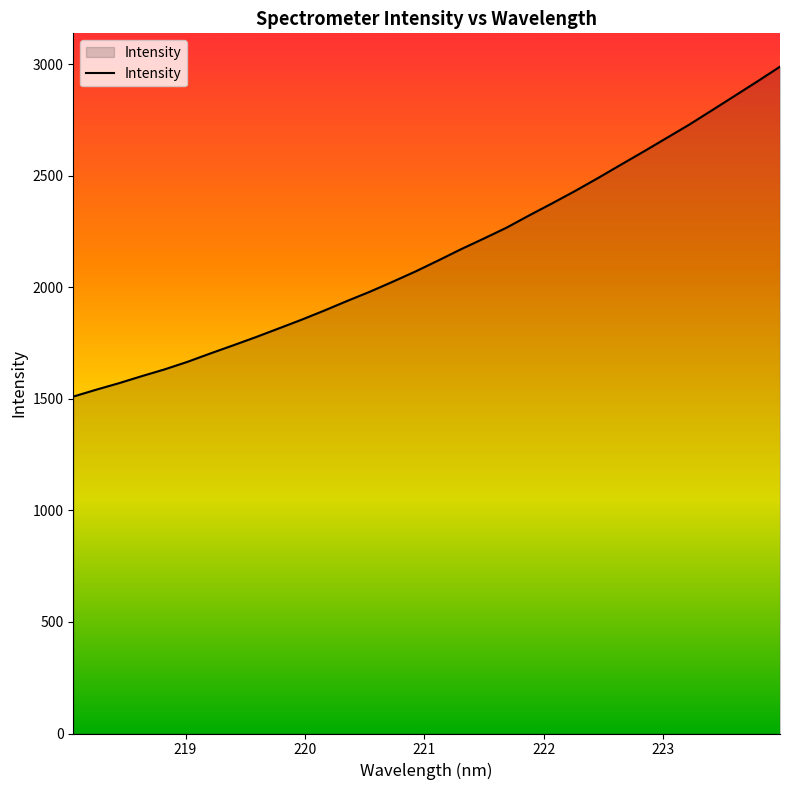

How many categories are shown in the chart?

32